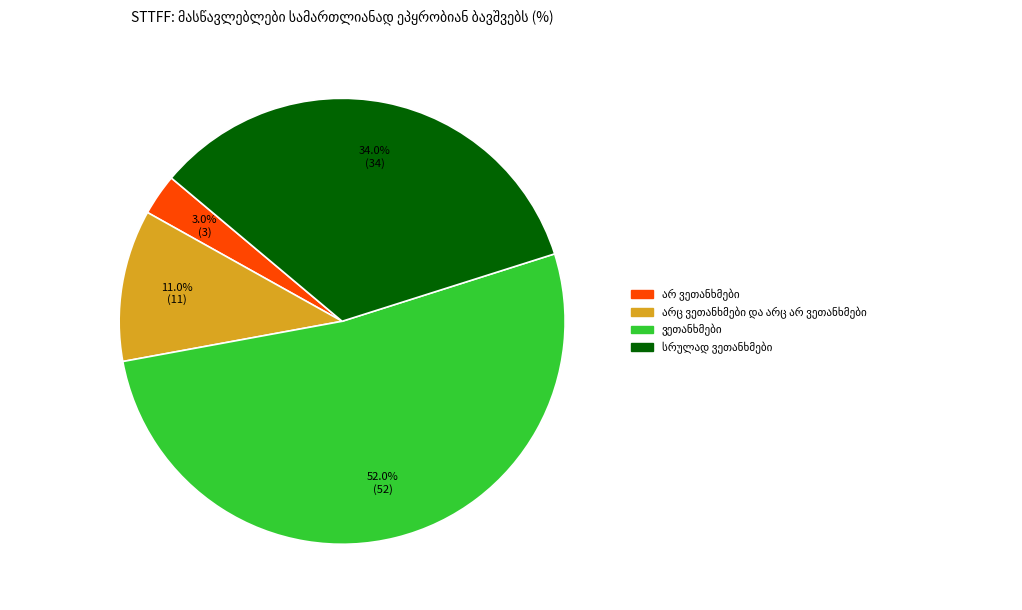

Does any single category account for the majority?

Yes